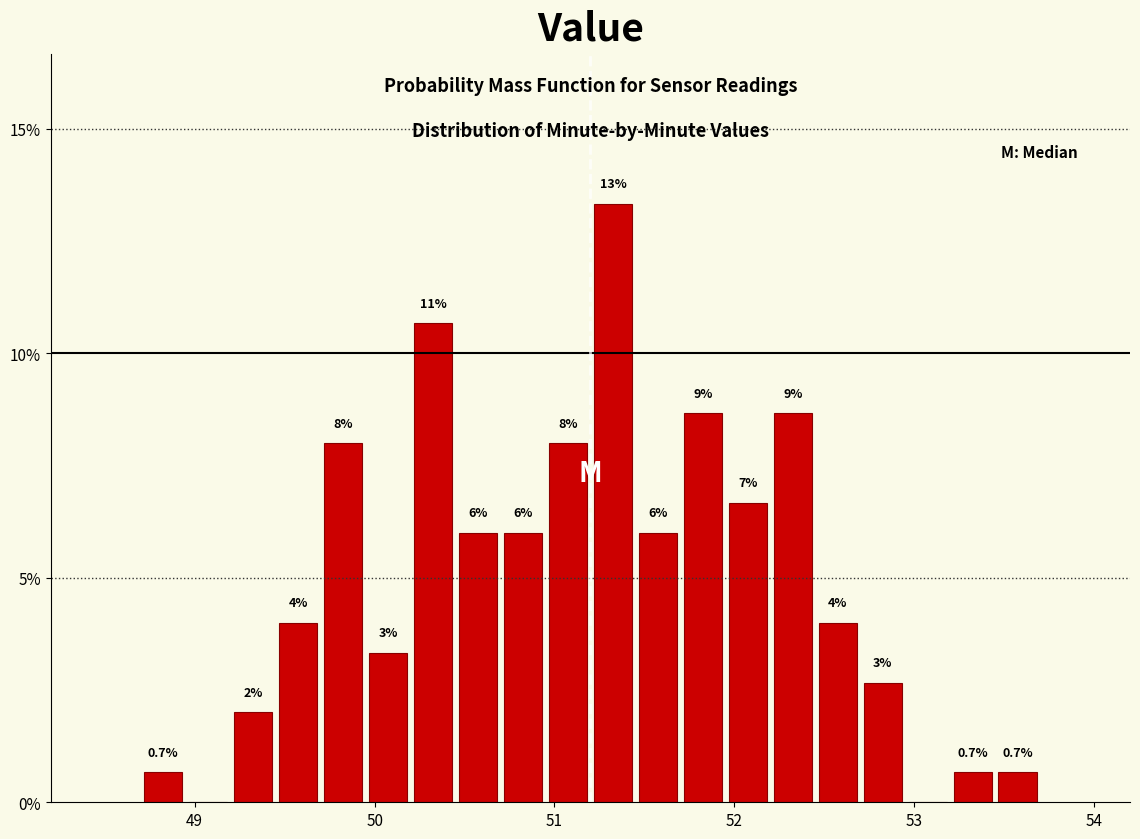

Around what value on the x-axis is the tallest bar? Give the approximate position of its centre, as read against the axis.

51.3